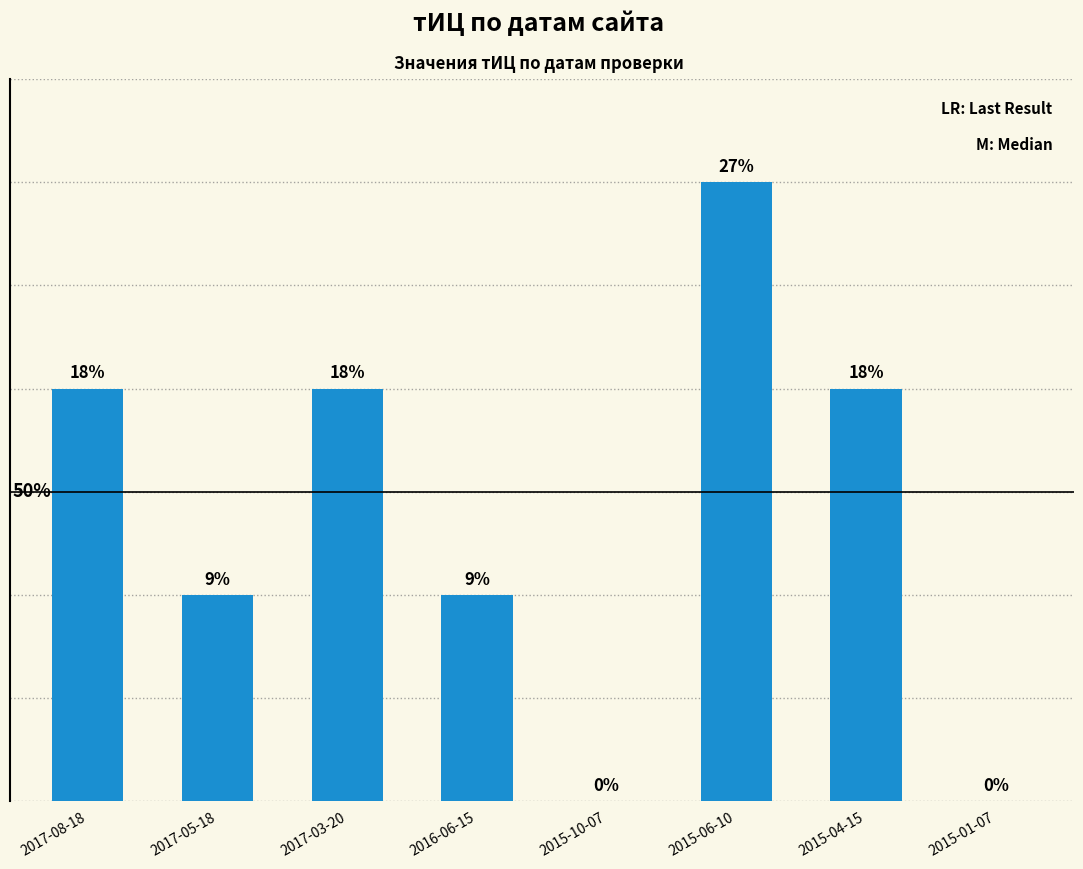

Are the bars horizontal?

No